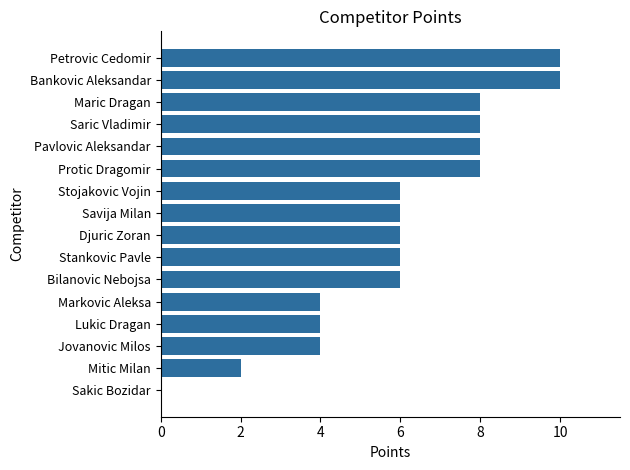

What is the change in value from Jovanovic Milos to Bilanovic Nebojsa?

+2